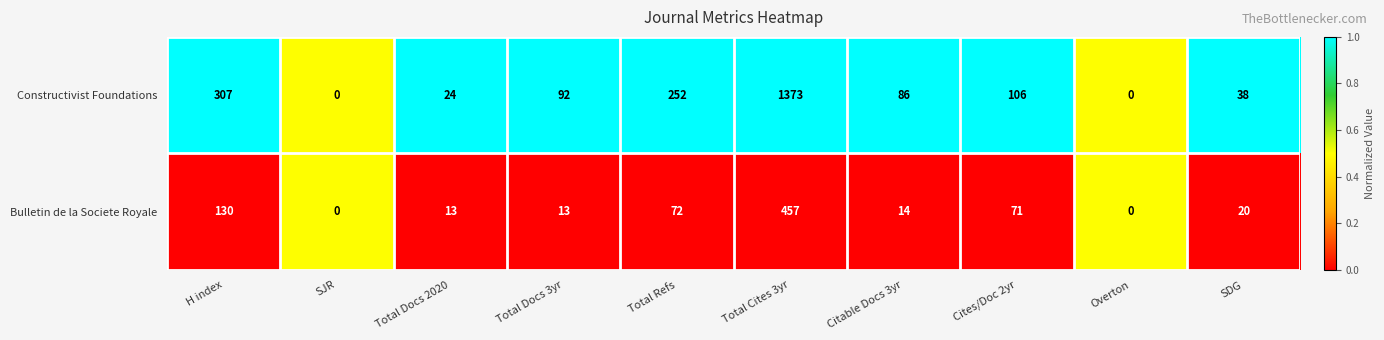

List the series in order of their overall mean, highest first.

Constructivist Foundations, Bulletin de la Societe Royale